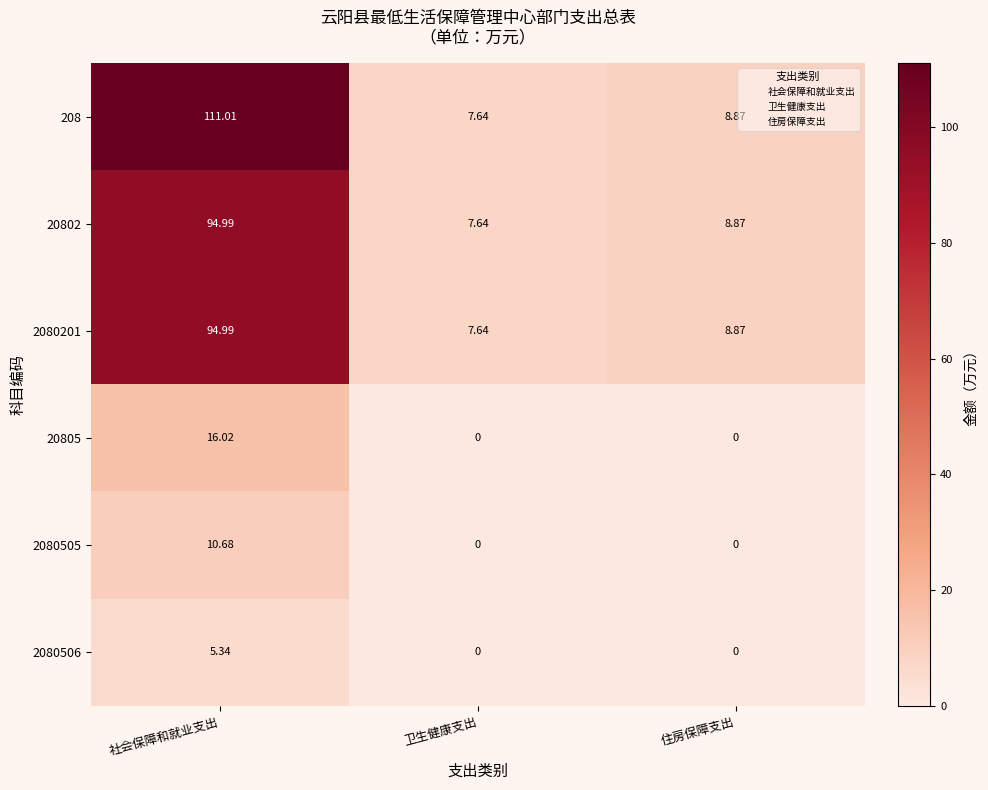

At which label is 208 closest to 59?

住房保障支出